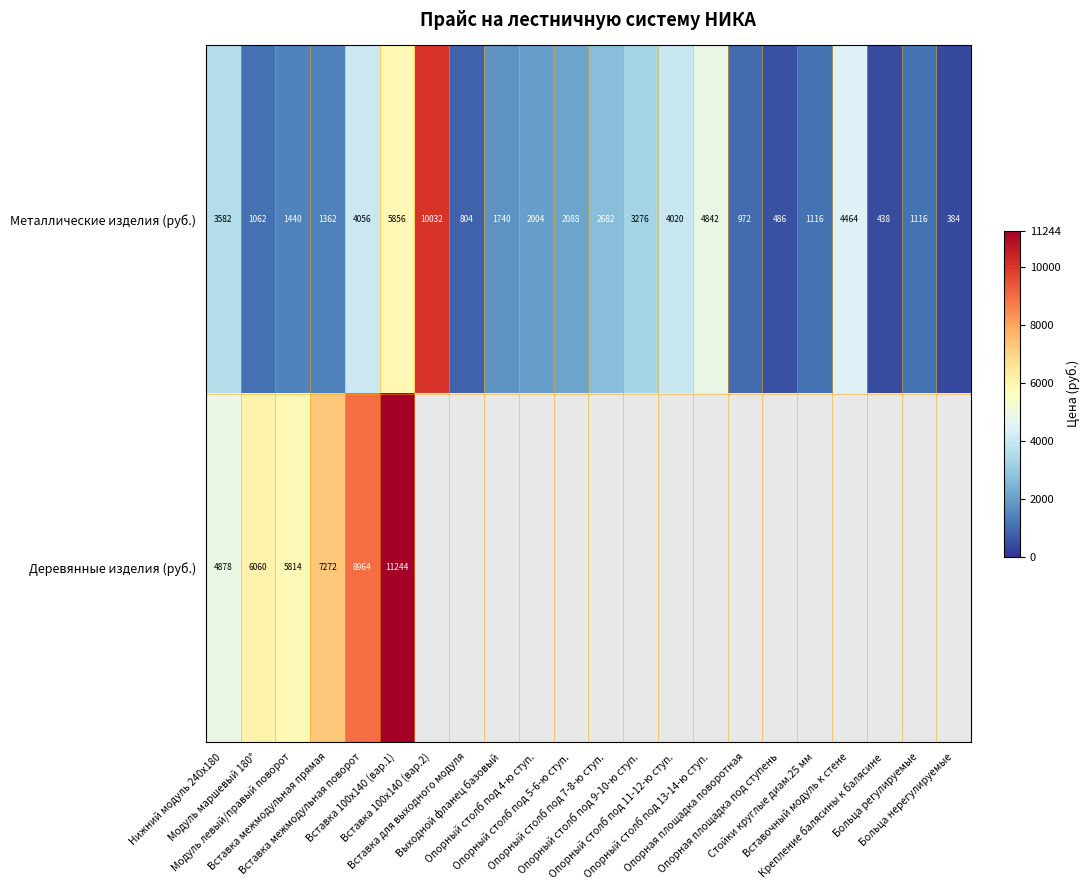

The Металлические изделия (руб.) series shows 960.6 at Выходной фланец базовый. True or false?

False